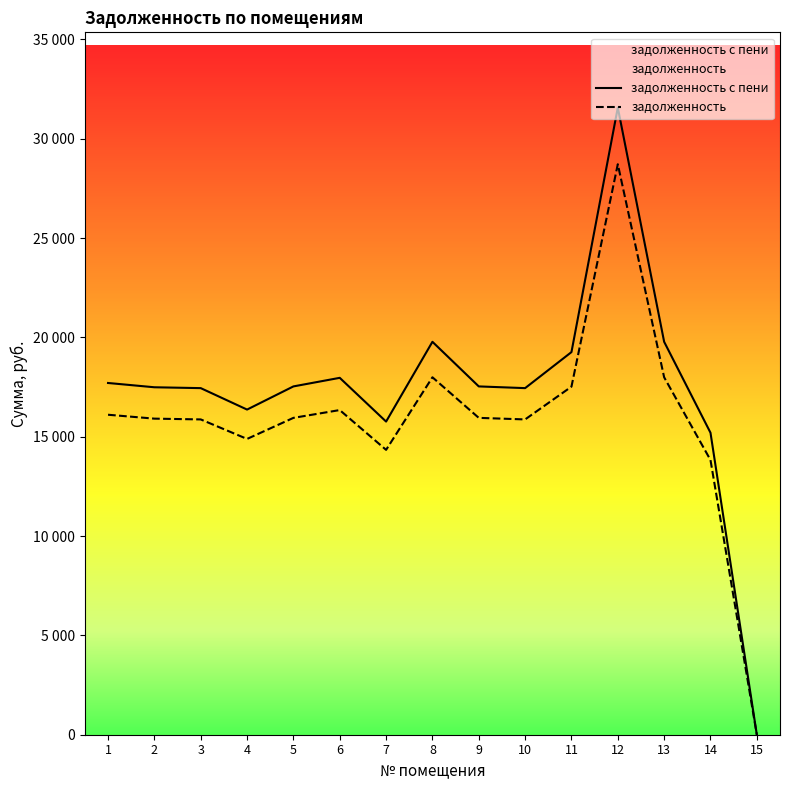

Reading right to left, list all the values displayed in this chart.

задолженность с пени: 15=0.0	14=15202.1	13=19780.2	12=31570.5	11=19261.8	10=17448.0	9=17534.3	8=19780.2	7=15763.7	6=17966.2	5=17534.3	4=16368.2	3=17448.0	2=17491.3	1=17707.1
задолженность: 15=0.0	14=13829.3	13=17994.0	12=28719.6	11=17522.4	10=15872.4	9=15950.9	8=17994.0	7=14340.2	6=16343.8	5=15950.9	4=14890.1	3=15872.4	2=15911.8	1=16108.1